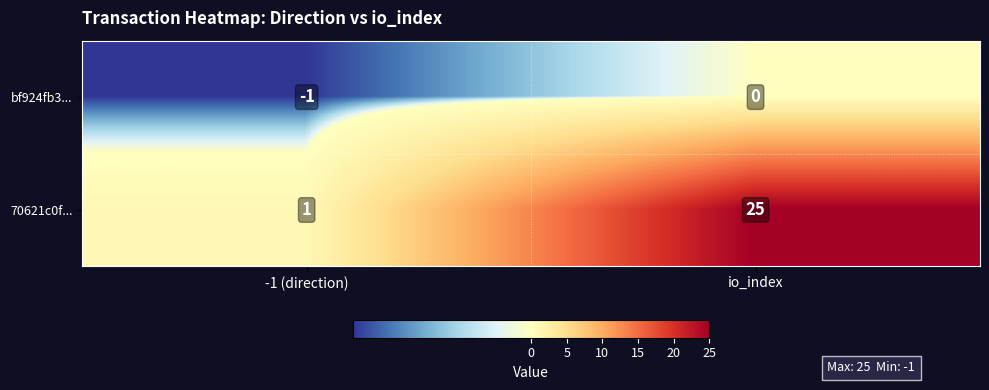

The 70621c0f... series shows 13 at io_index. True or false?

False